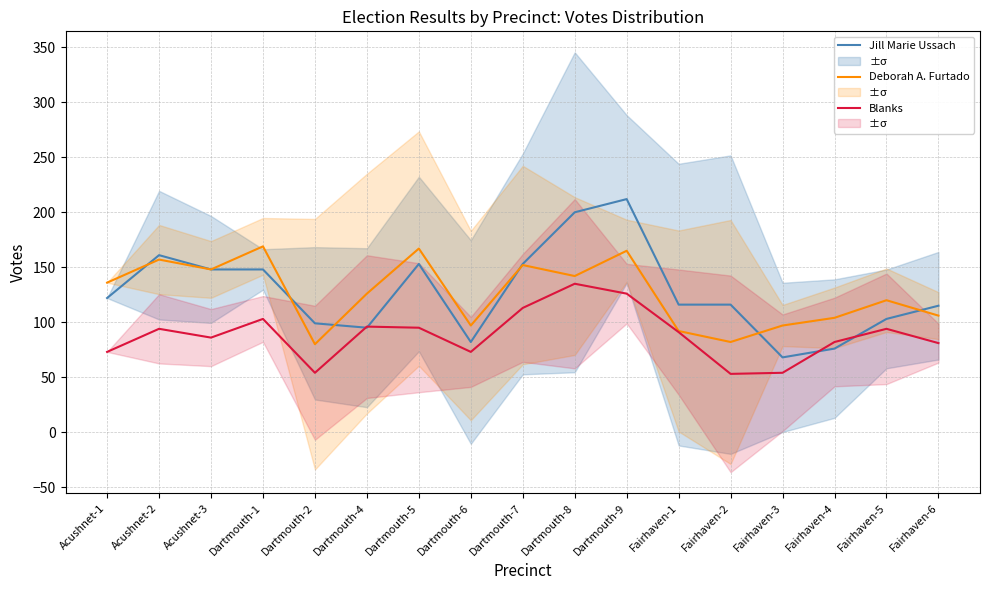

True or false: Blanks and Deborah A. Furtado intersect in this chart.

False